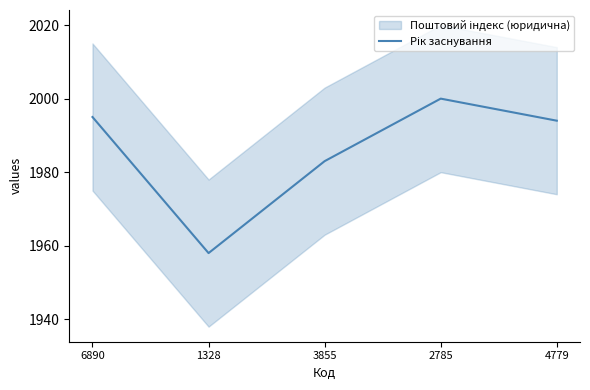

True or false: the data shows 2790 at 1328.

False